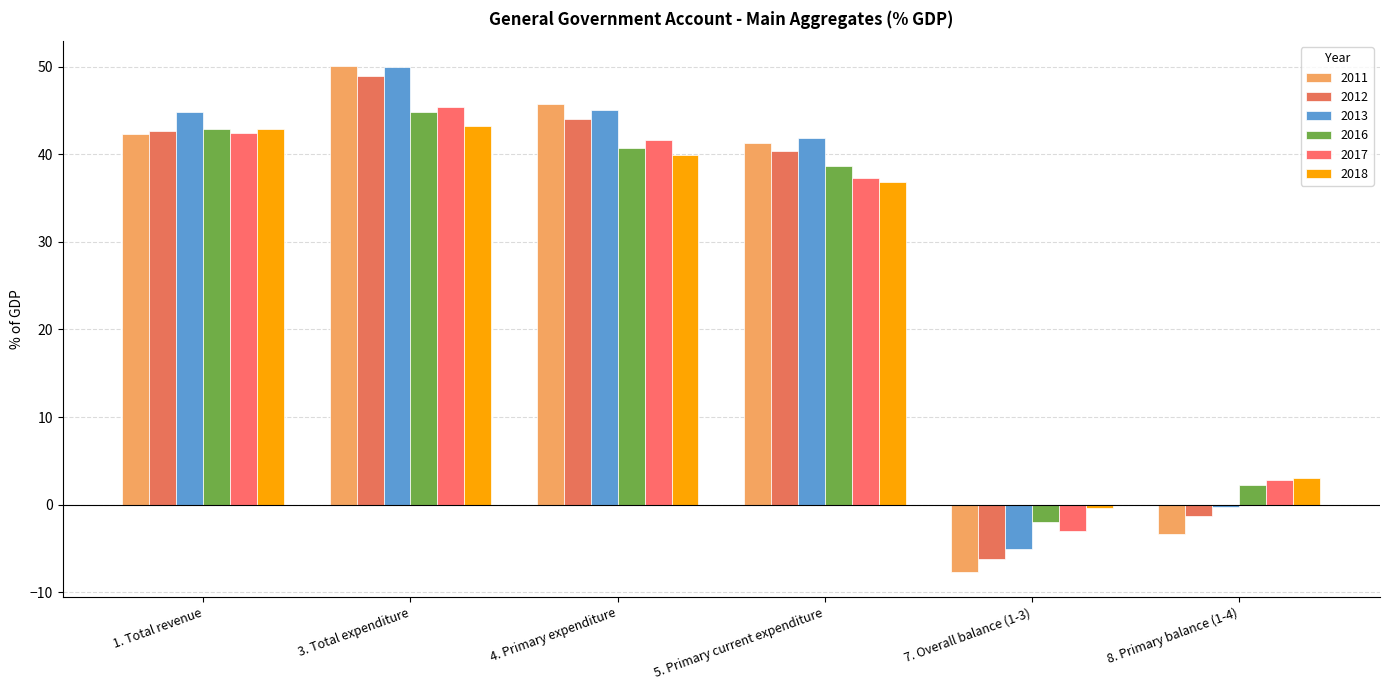

The 2012 series shows 40.4 at 5. Primary current expenditure. True or false?

True